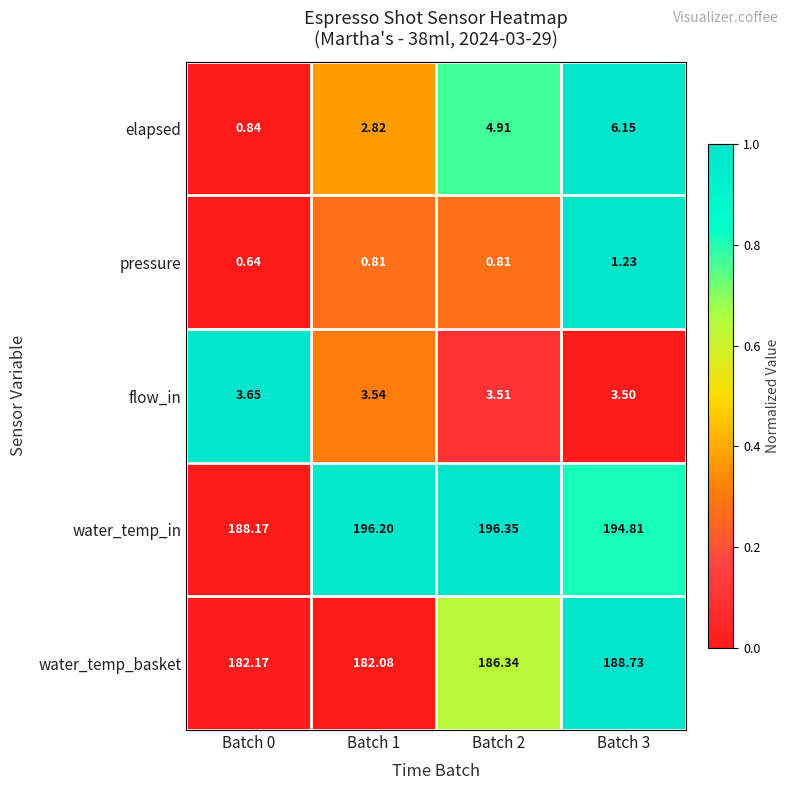

Which series has the widest spread of values?

water_temp_in